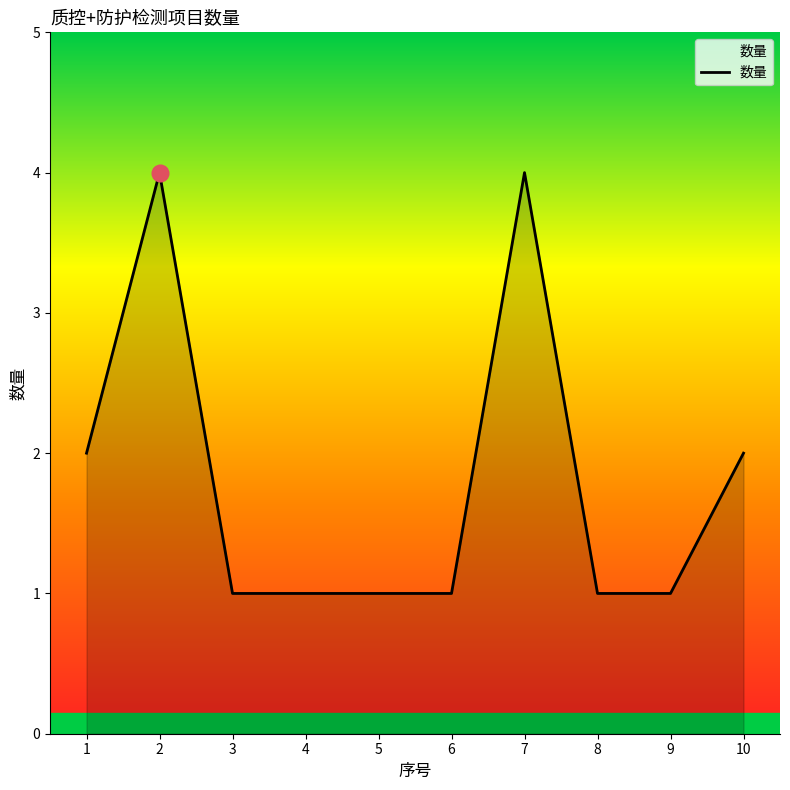

What is the change in value from 1 to 7?

+2